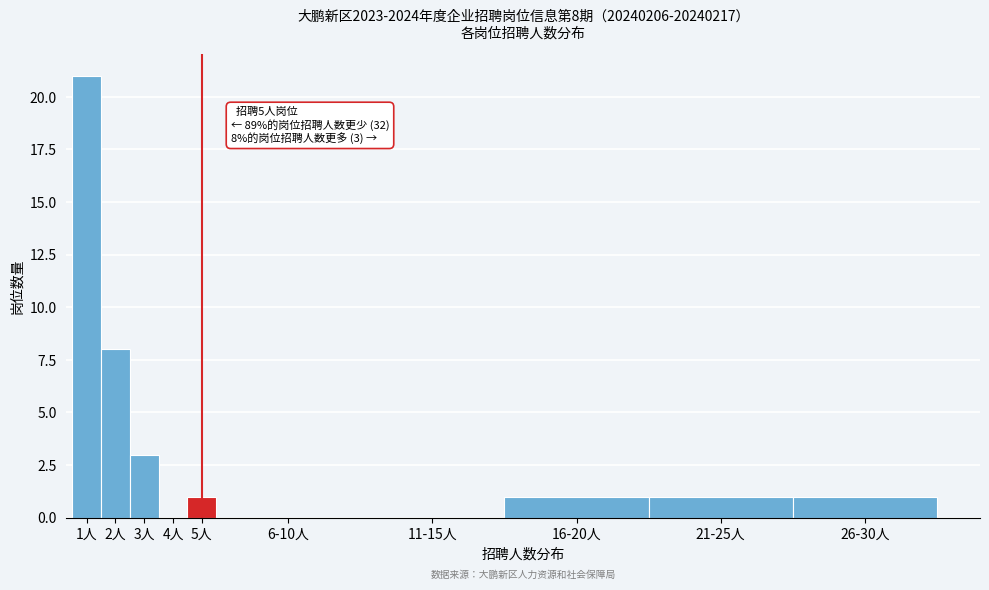

Reading right to left, transcribe all the data shown in this chart.

26-30人=1	21-25人=1	16-20人=1	11-15人=0	6-10人=0	5人=1	4人=0	3人=3	2人=8	1人=21